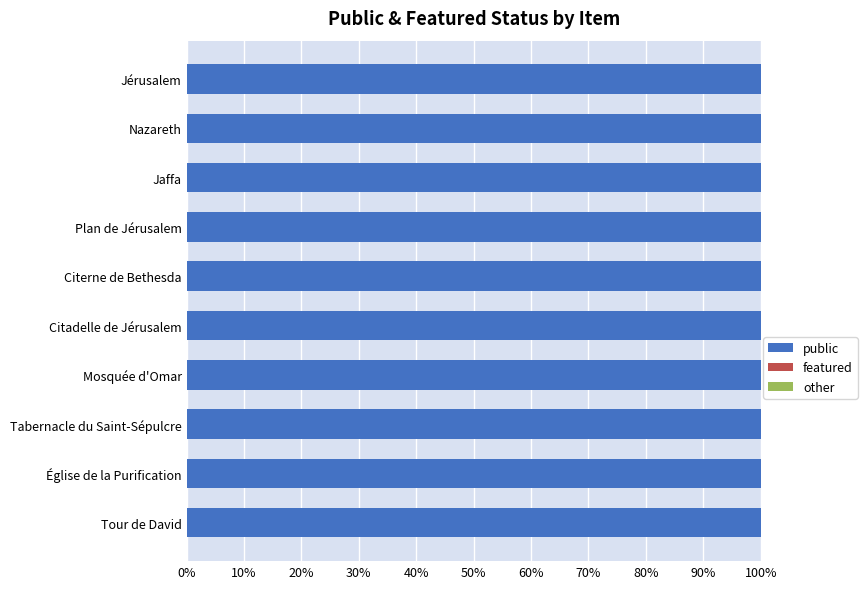

Which series changed the most between Citerne de Bethesda and Tour de David?

public